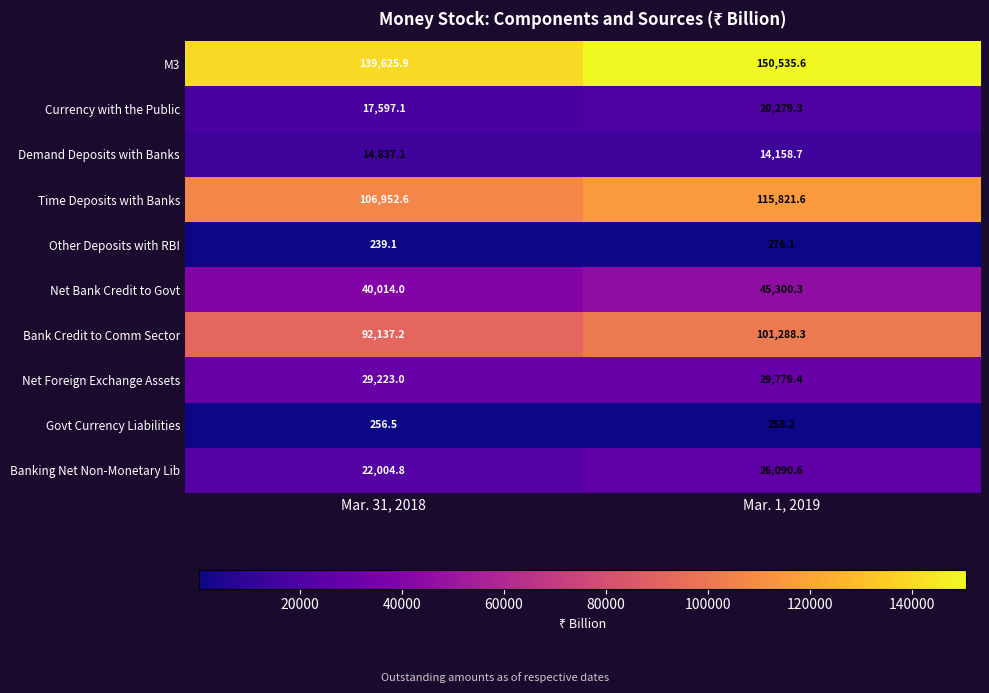

At which label does Currency with the Public first exceed 20279?

Mar. 1, 2019